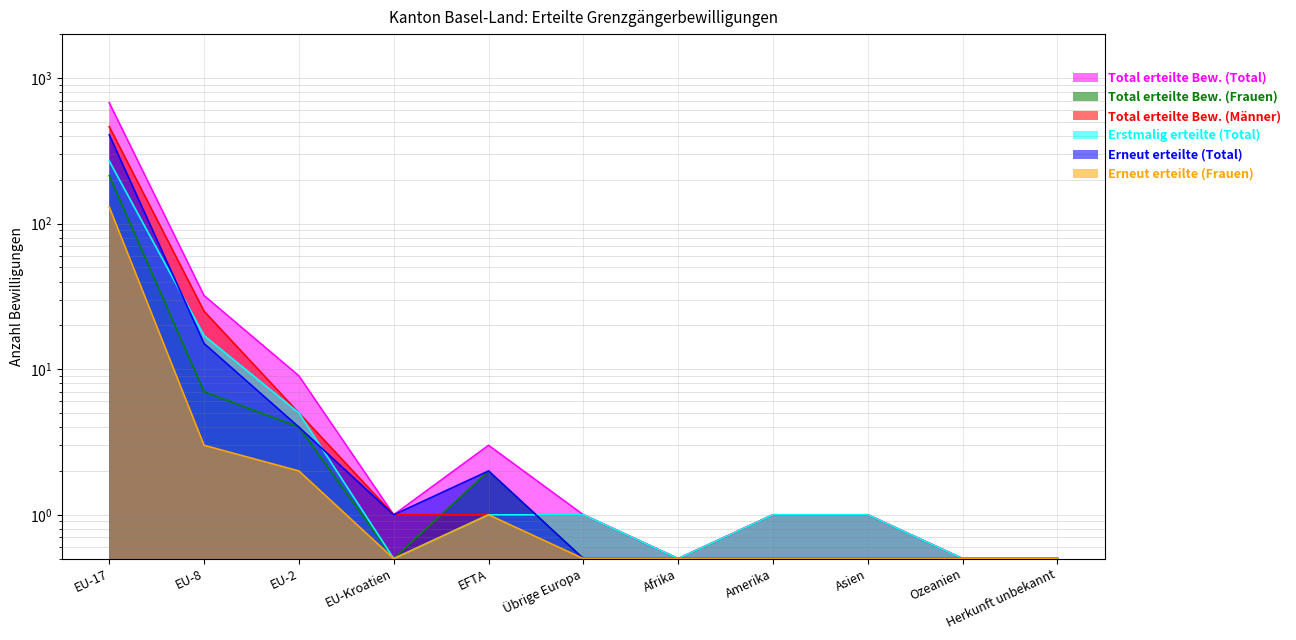

What is the difference between the maximum and minimum values in the Total erteilte Bew. (Total) series?

675.5